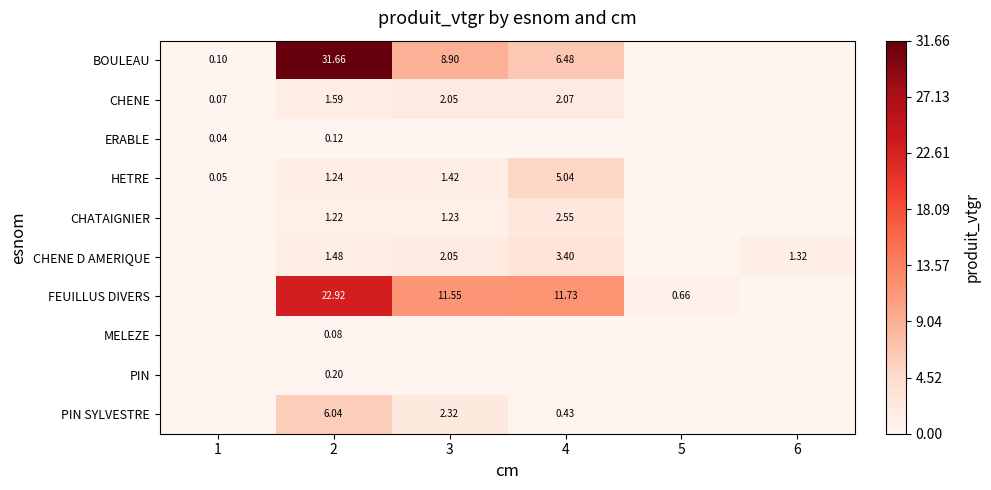

Which has a higher value, 2 or 1?

2